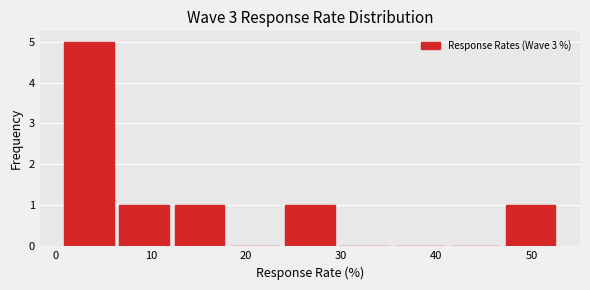

How tall is the bar that spans 6.7 to 12.5 on the x-axis? Neither the bar edges nor the heights are printed on the chart, so give them approximately, as read against the axes.

1